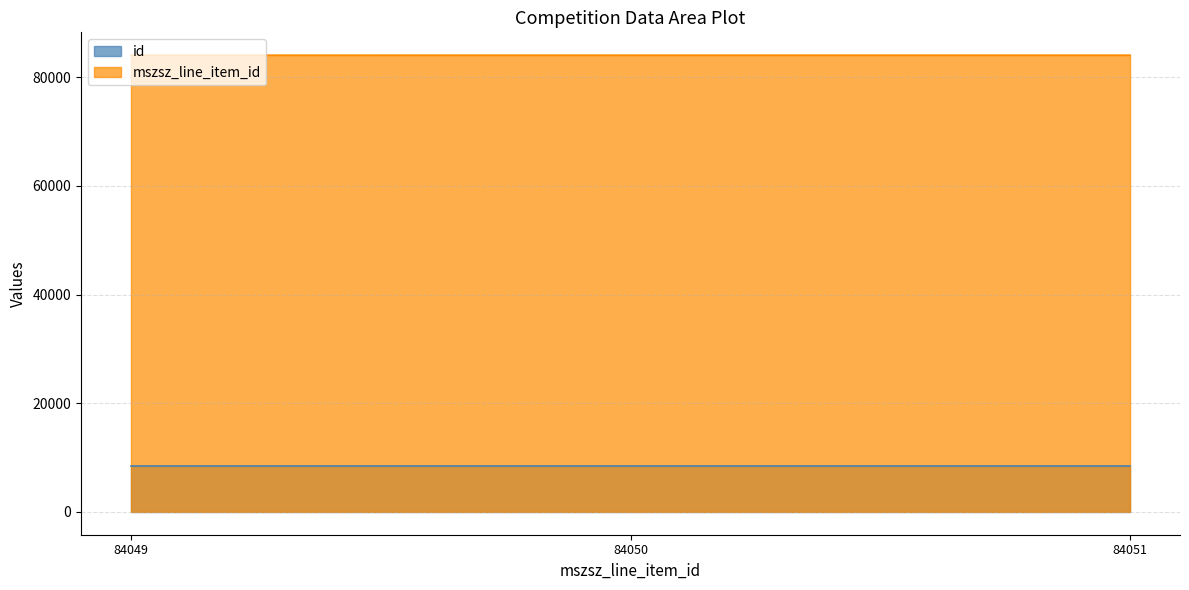

Does the chart have visible grid lines?

Yes